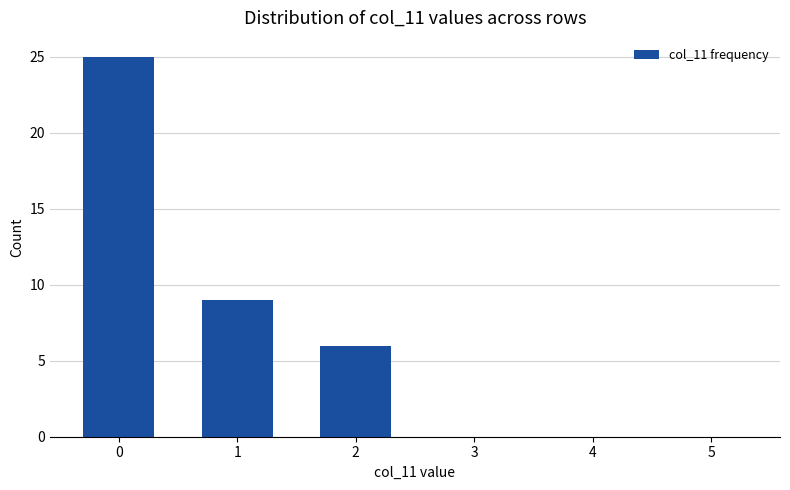

Count the number of categories in the chart.

6